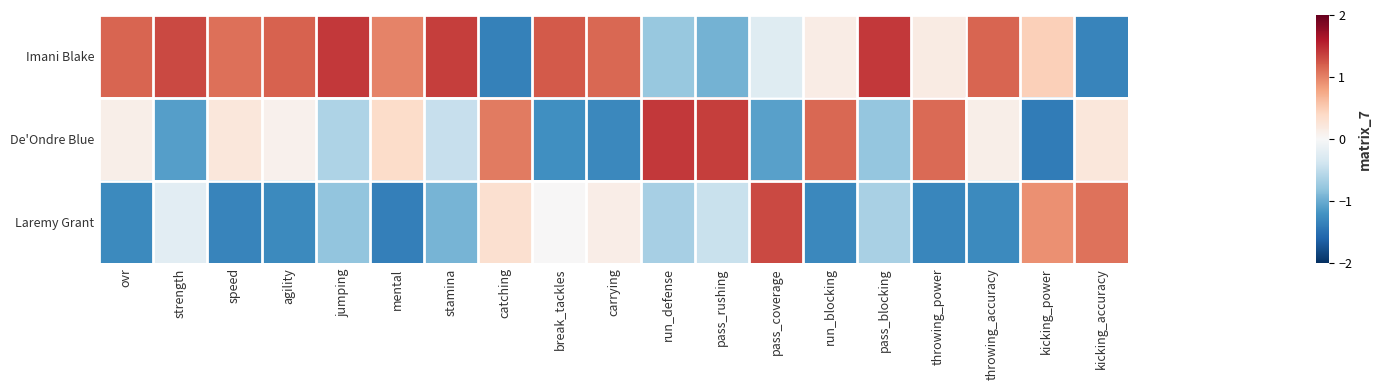

List the series in order of their peak value, highest first.

De'Ondre Blue, Imani Blake, Laremy Grant